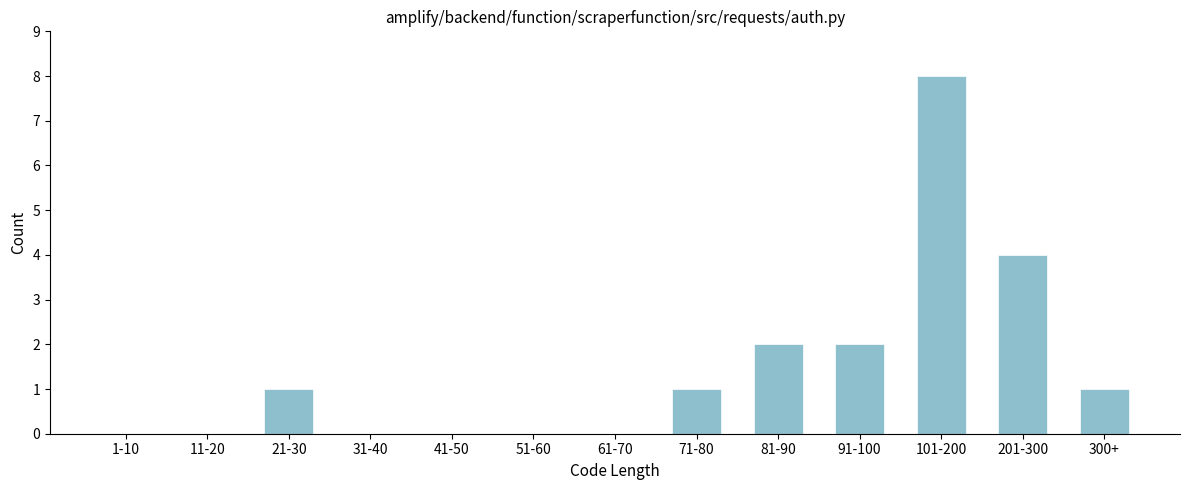

Reading right to left, list all the values displayed in this chart.

300+=1	201-300=4	101-200=8	91-100=2	81-90=2	71-80=1	61-70=0	51-60=0	41-50=0	31-40=0	21-30=1	11-20=0	1-10=0